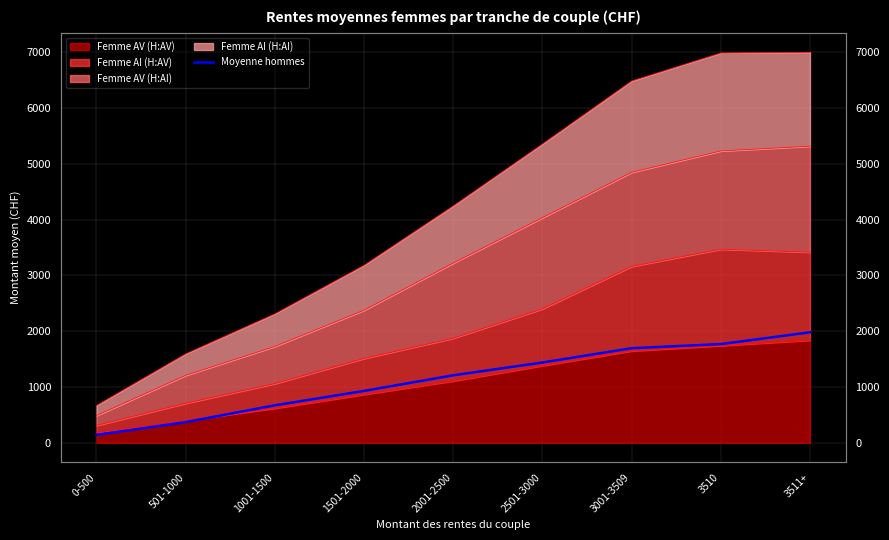

True or false: the data shows 1439 at 2501-3000.

True